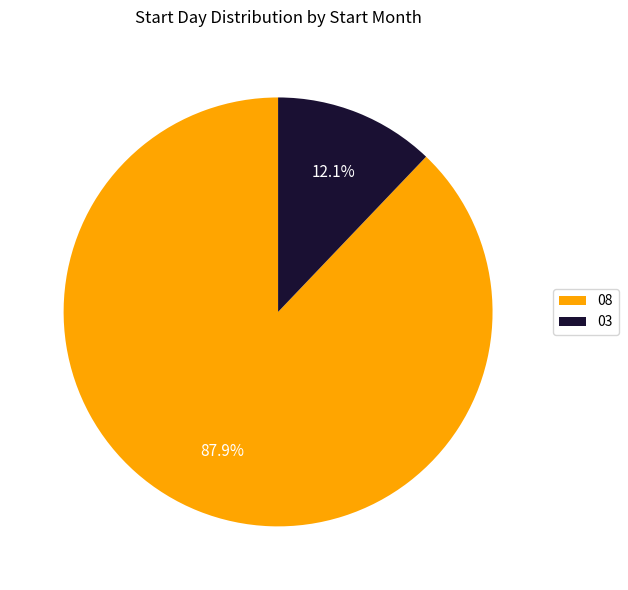

Which has a higher value, 08 or 03?

08